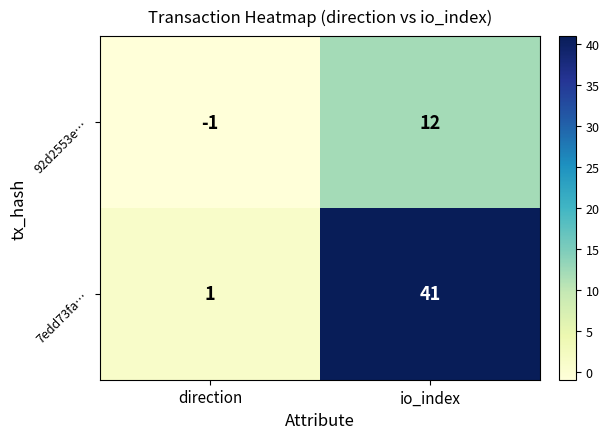

What is the sum of all 7edd73fa… values?

42